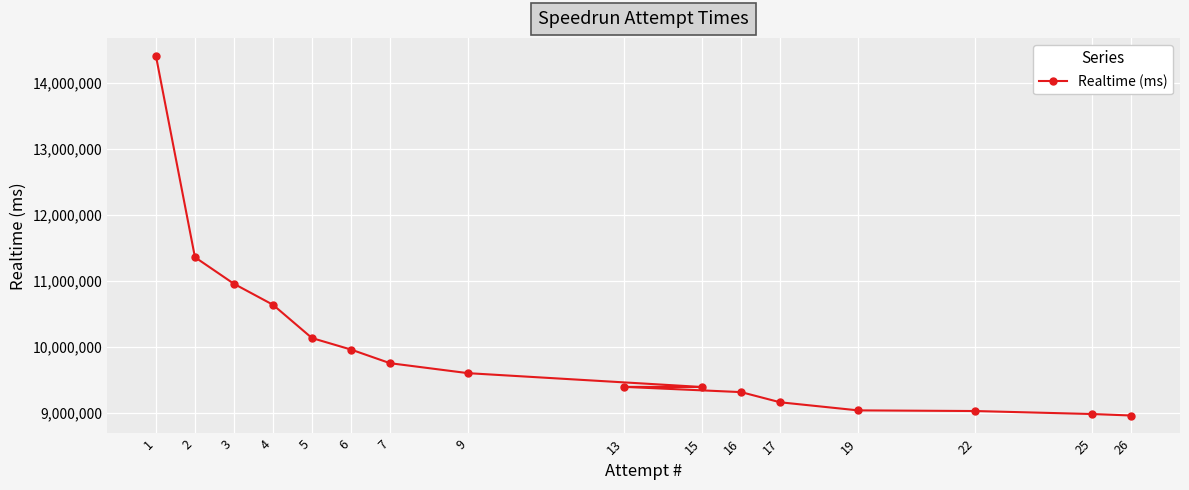

The chart shows a value of 11354741 at 2. True or false?

True